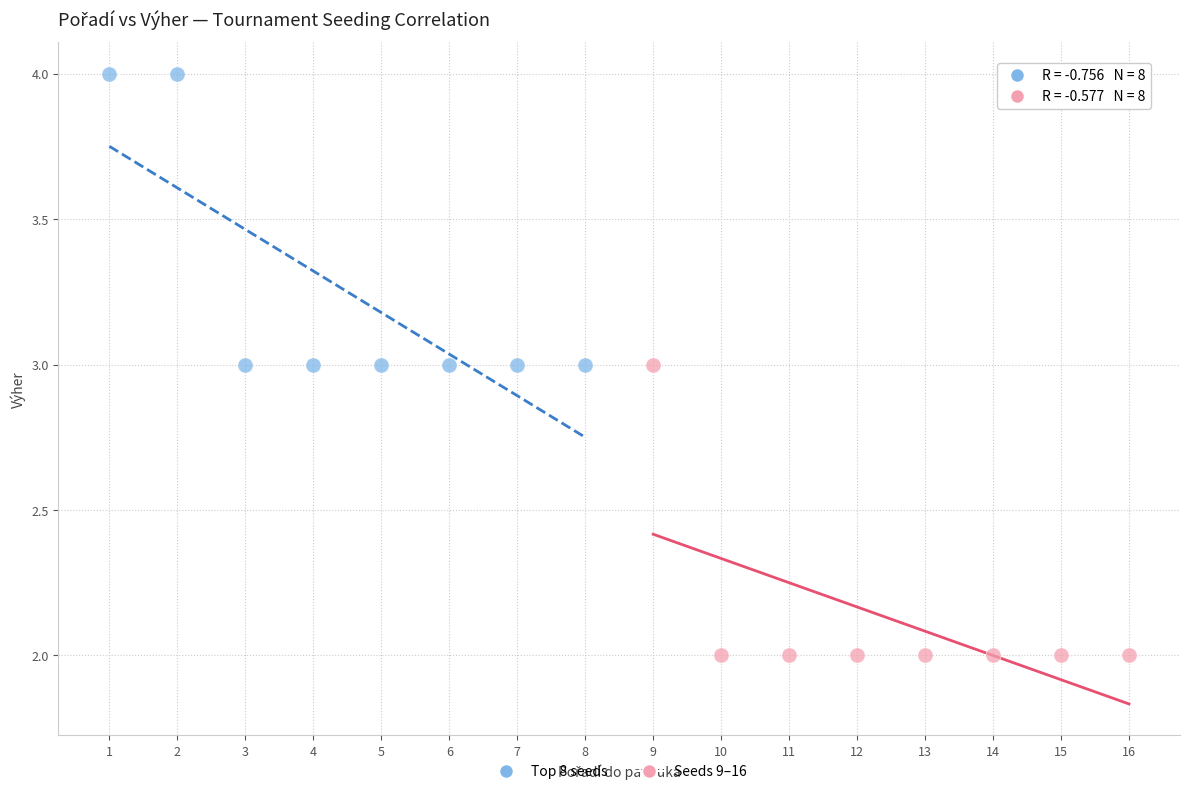

Which series reaches the maximum Y coordinate?

Top 8 seeds